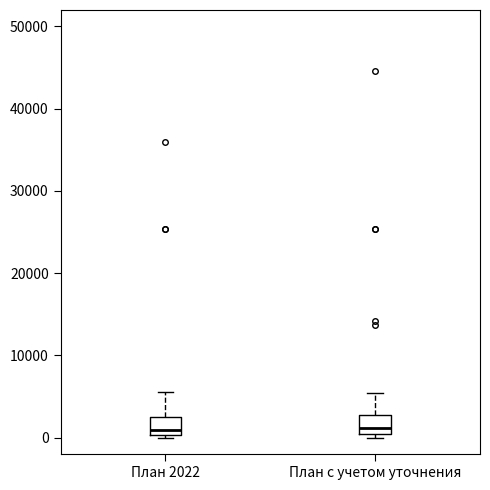

Reading left to right, read every box against the y-axis: the position of its median line, the range the box covers, and the ends of its whiskers. The values are not printed on the chart, so give them approximately, as read against the axis.

План 2022: median 1000, box 0 to 3000, whiskers 0 to 6000
План с учетом уточнения: median 1000 (just above the box's lower edge), box 1000 to 3000, whiskers 0 to 5000